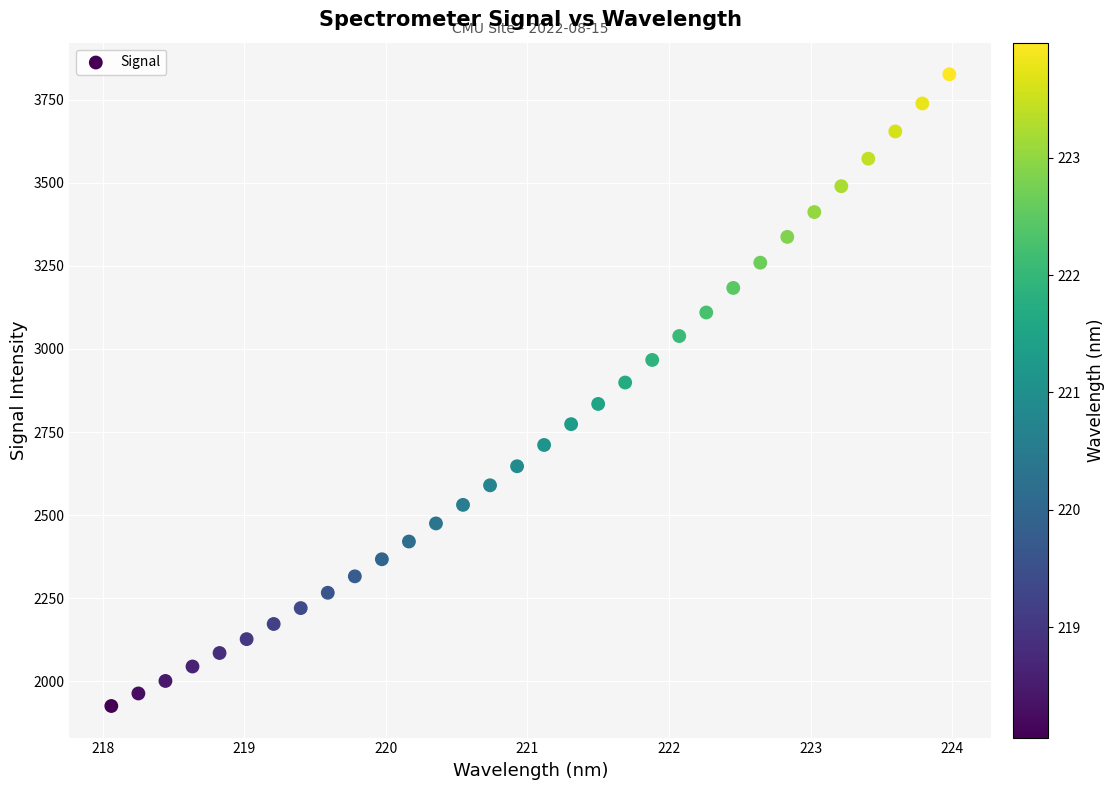

What is the range of Y values (max minus min)?

1900.0